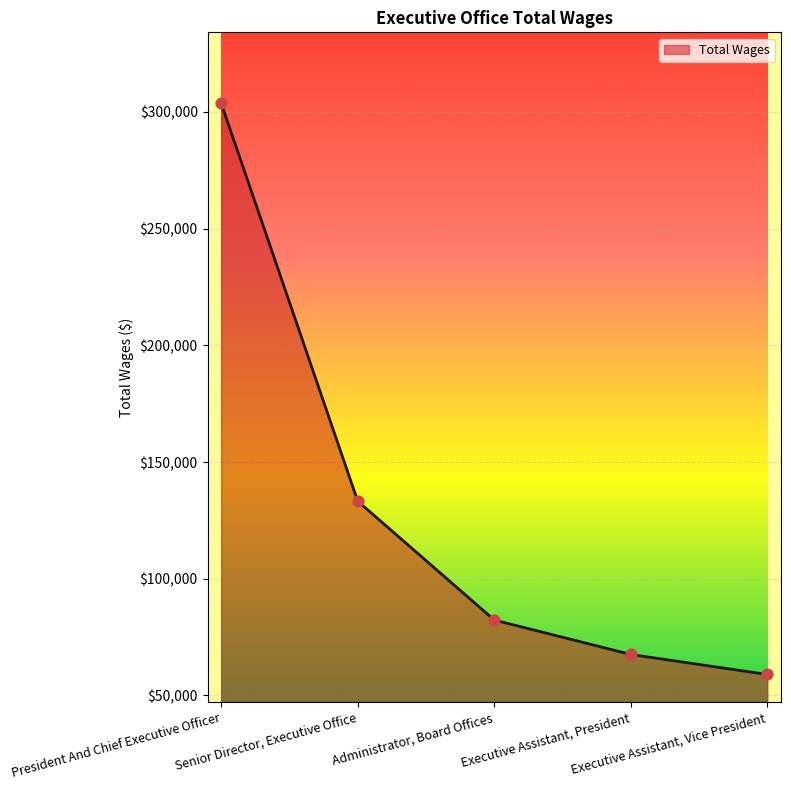

Approximately how many times larger is the value at Executive Assistant, President compared to Senior Director, Executive Office?

0.5